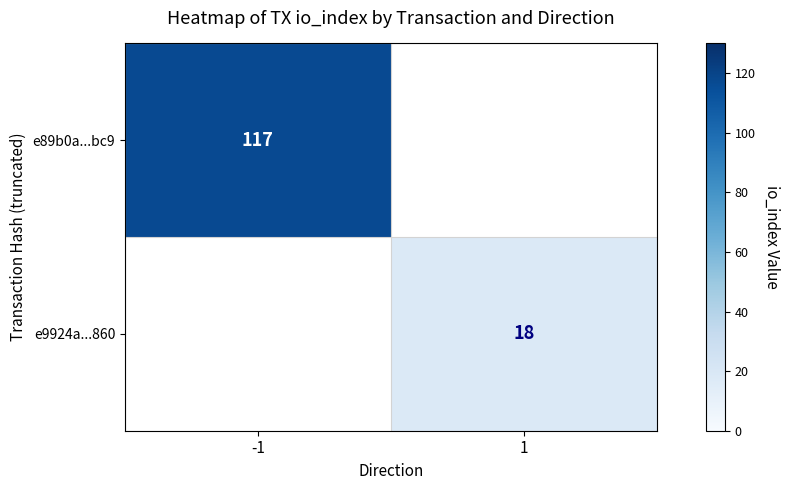

Which label corresponds to the smallest value in the chart?

1